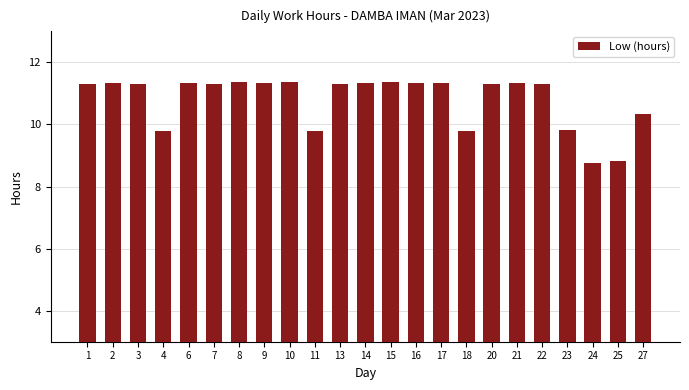

What is the minimum value shown in the chart?

8.8